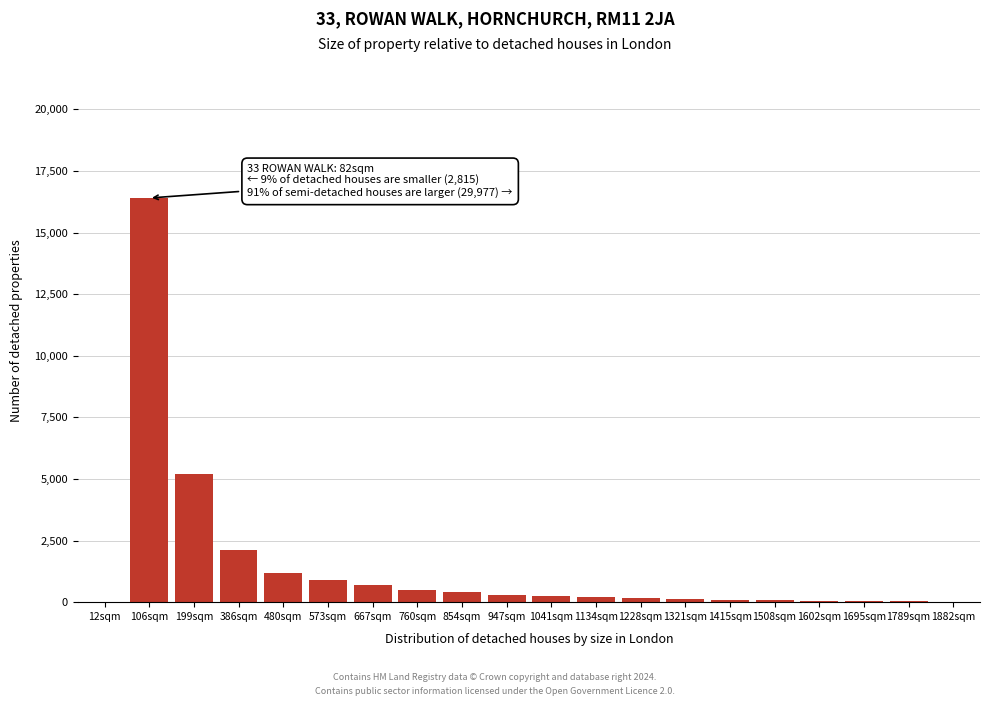

The chart shows a value of 700 at 667sqm. True or false?

True